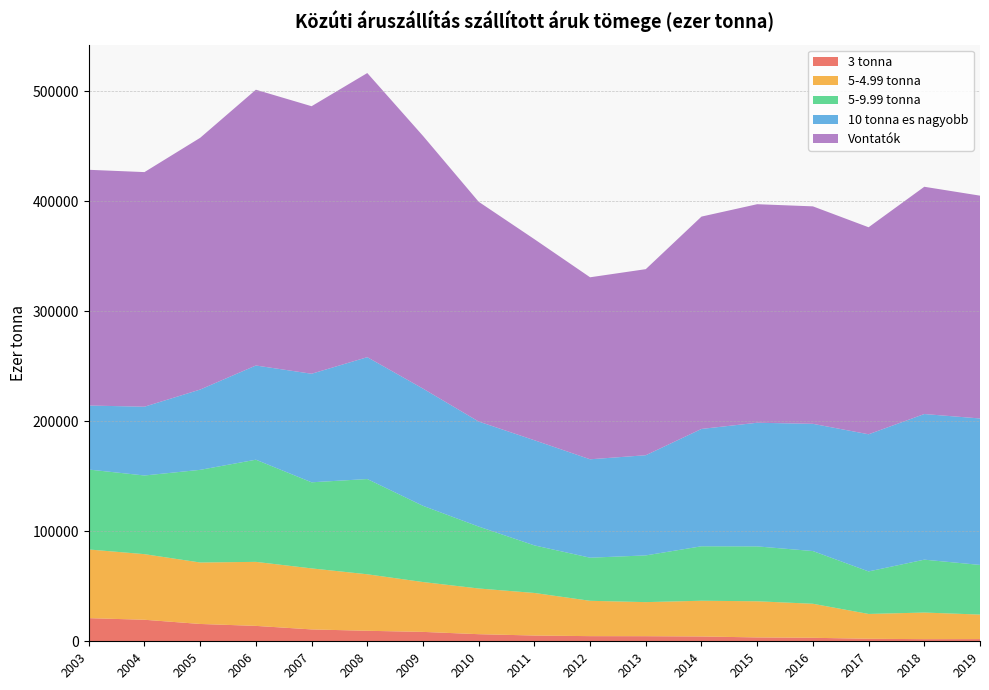

Reading left to right, extract all data points from this chart.

3 tonna: 21040.0	19576.0	15757.0	14003.0	10795.0	9554.0	8545.0	6457.0	5242.0	4678.0	4635.0	4376.0	3512.0	3187.0	2292.9	1935.4	1979.4
5-4.99 tonna: 62461.0	59665.0	55899.0	58228.0	55498.0	51390.0	45338.0	41557.0	38711.0	32145.0	30984.0	32502.0	32884.0	30938.0	22571.3	24204.7	22316.0
5-9.99 tonna: 72671.0	71536.0	84251.0	92901.0	78293.0	86609.0	69308.0	56309.0	43258.0	39192.0	42483.0	49525.0	49900.0	47940.0	38662.7	48088.1	45155.7
10 tonna es nagyobb: 58218.0	62562.0	73027.0	85669.0	98712.0	110826.0	106617.0	95525.0	95628.0	89499.0	91109.0	106708.0	112447.0	115698.0	124731.8	132440.8	133179.9
Vontatók: 214390.0	213339.0	228935.0	250801.0	243299.0	258380.0	229809.0	199848.0	182839.0	165514.0	169211.0	193112.0	198743.0	197762.0	188258.7	206669.0	202631.0